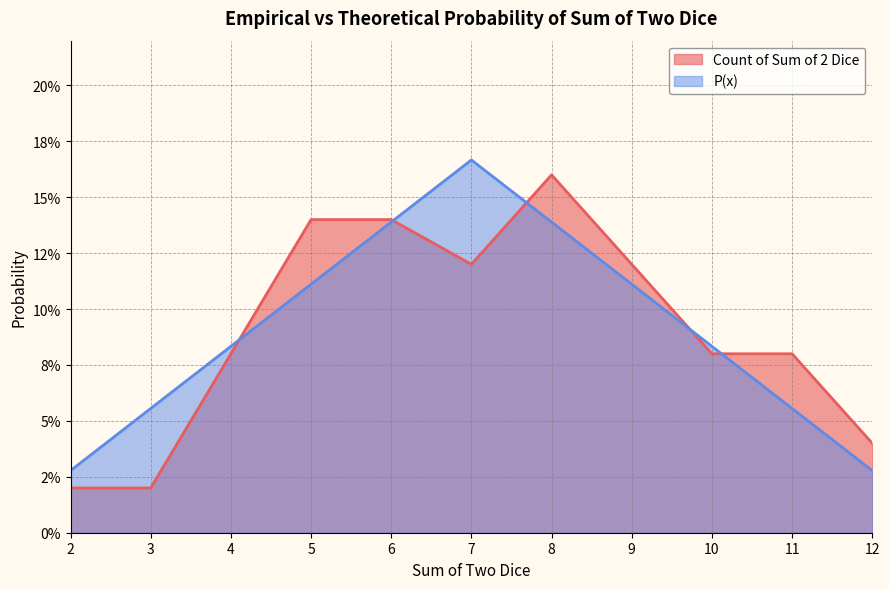

How many lines are shown in the chart?

2